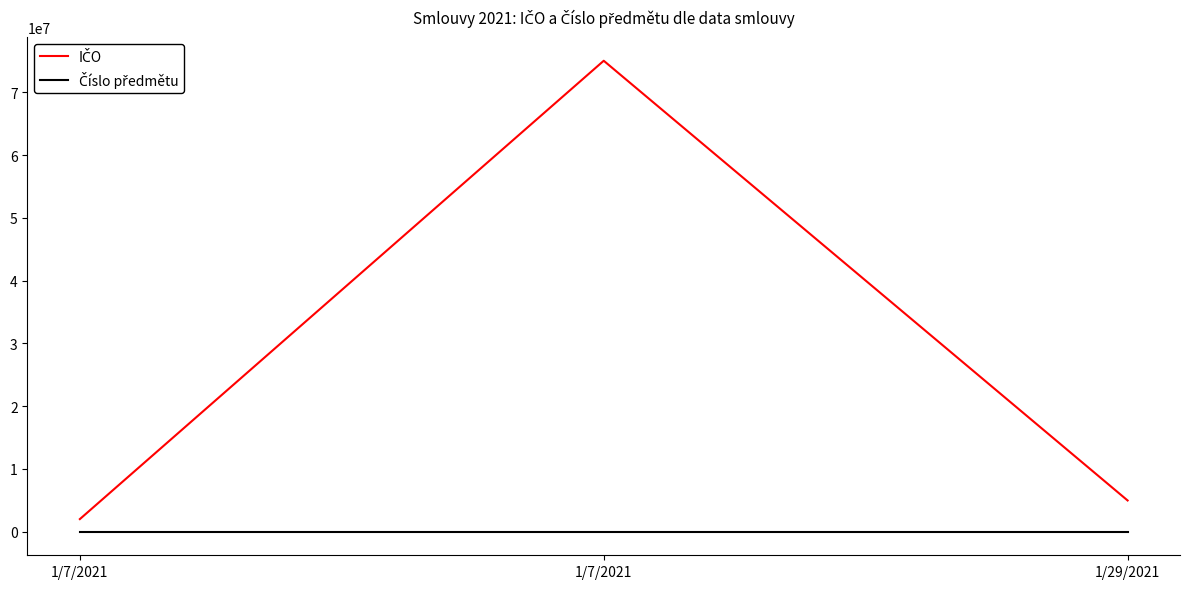

Is it true that Číslo předmětu equals 713 at 1/7/2021?

True